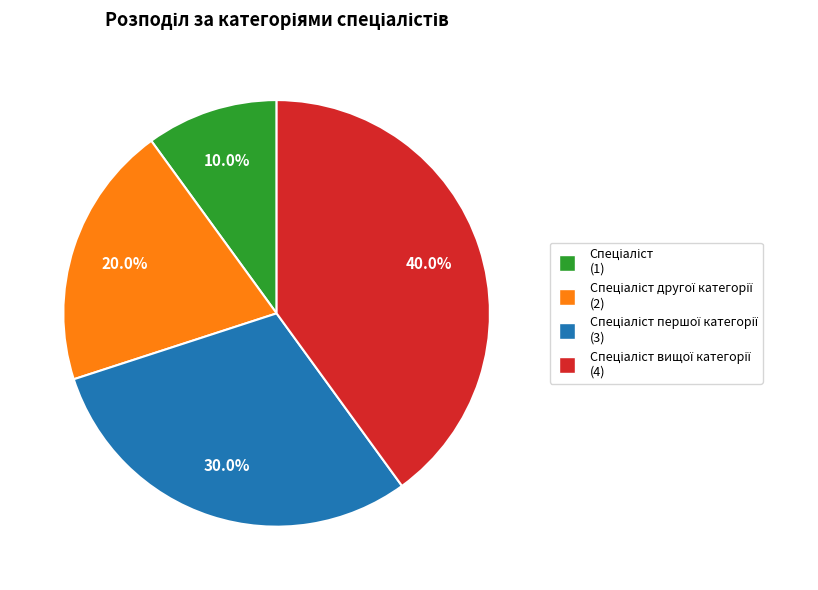

Does any single category account for the majority?

No